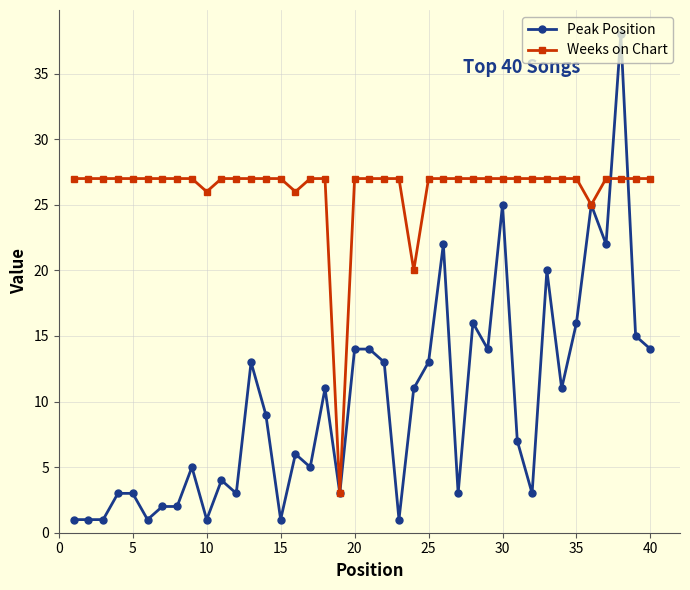

True or false: Peak Position has more than 1 interior local peaks.

True